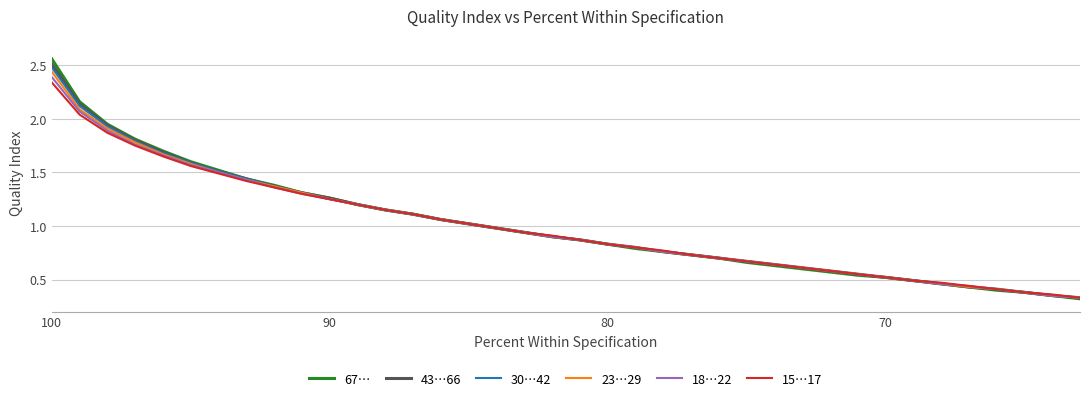

Count the number of data series in this chart.

6